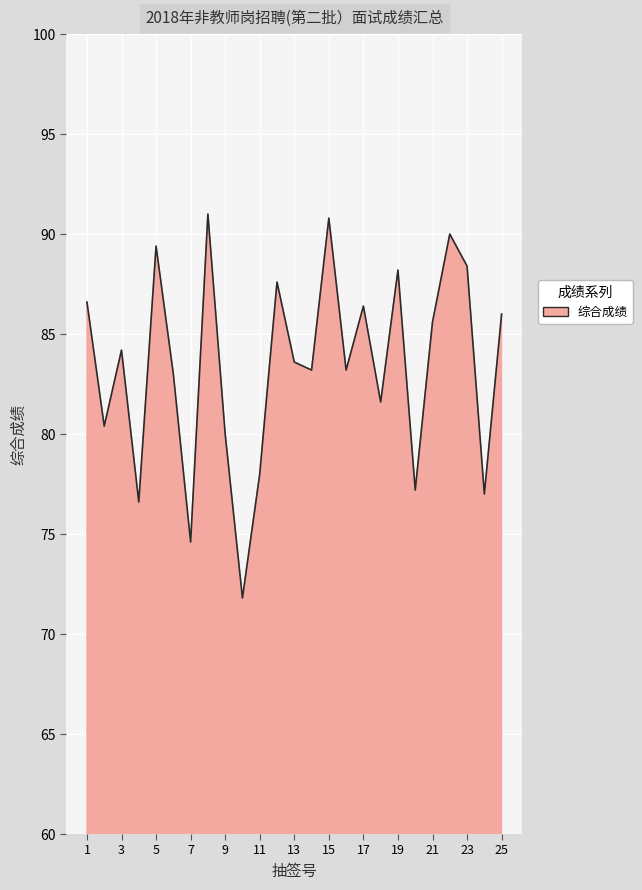

Reading right to left, what are all the values shown in this chart?

86.0	77.0	88.4	90.0	85.6	77.2	88.2	81.6	86.4	83.2	90.8	83.2	83.6	87.6	78.0	71.8	80.0	91.0	74.6	83.0	89.4	76.6	84.2	80.4	86.6